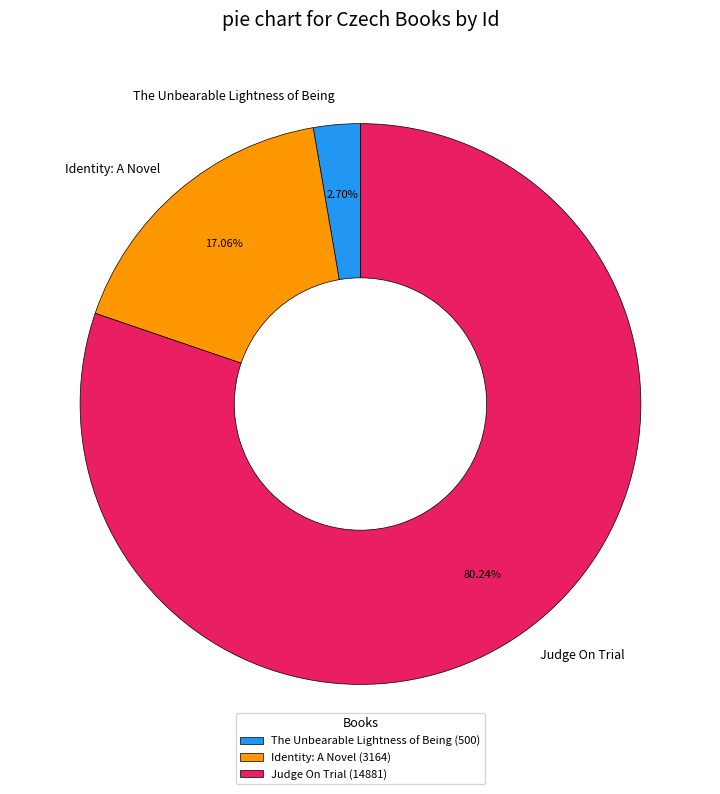

Does Judge On Trial account for over 50% of the chart?

Yes